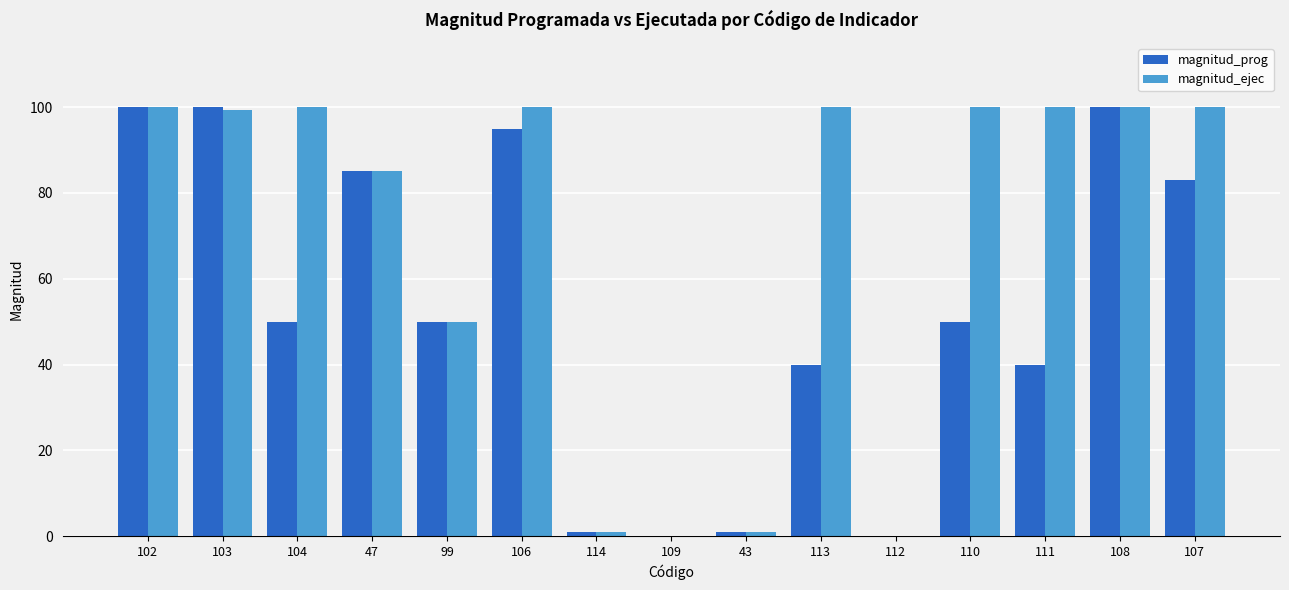

Between 106 and 109, which series saw the biggest shift?

magnitud_ejec